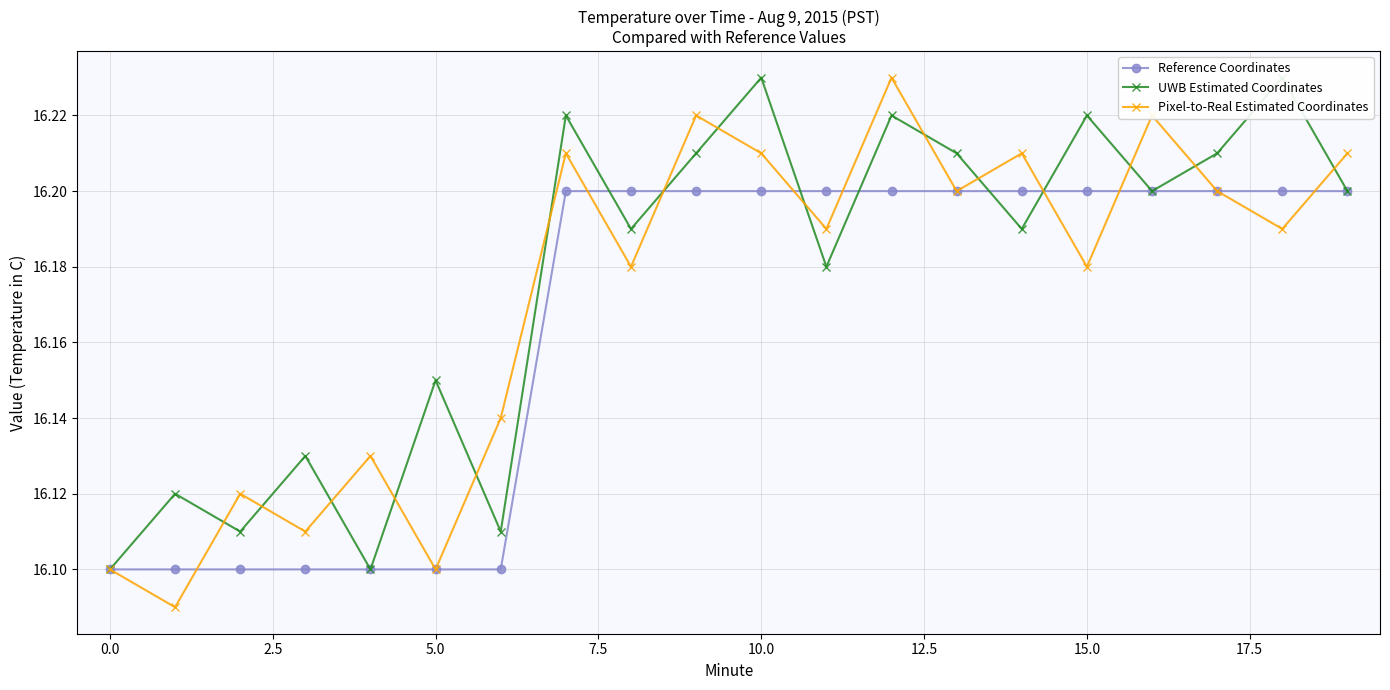

What is the average value of the UWB Estimated Coordinates series?

16.2